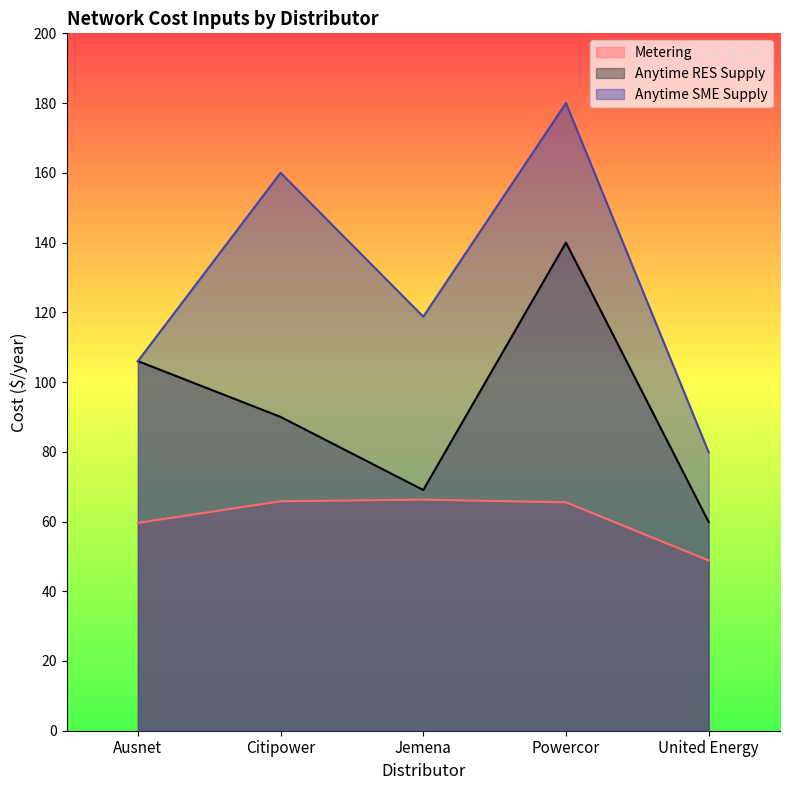

Rank the series at Powercor from highest to lowest value.

Anytime SME Supply, Anytime RES Supply, Metering